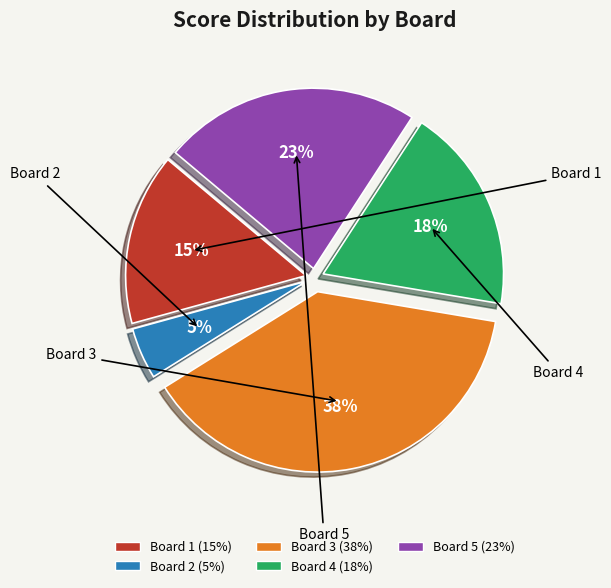

To the nearest percent, what is the average slice percentage?

20%